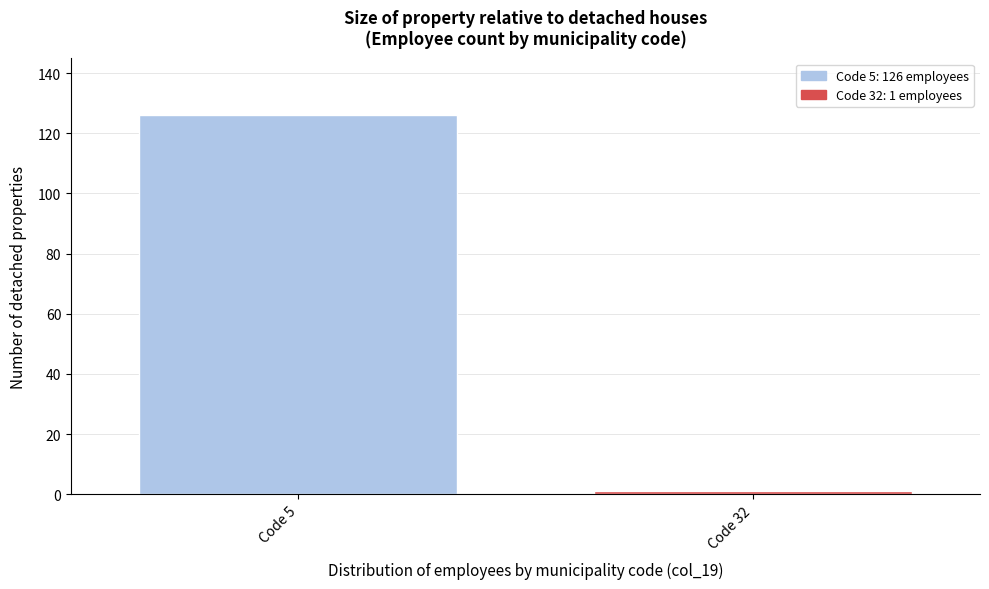

Reading right to left, what are all the values shown in this chart?

Code 32=1	Code 5=126